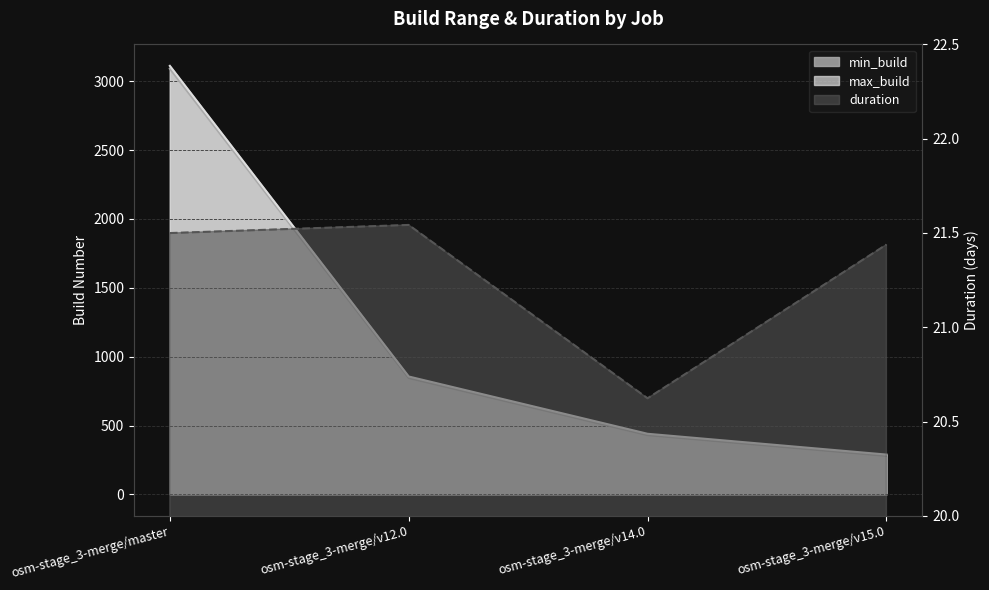

At which category is the sum across all series the highest?

osm-stage_3-merge/master